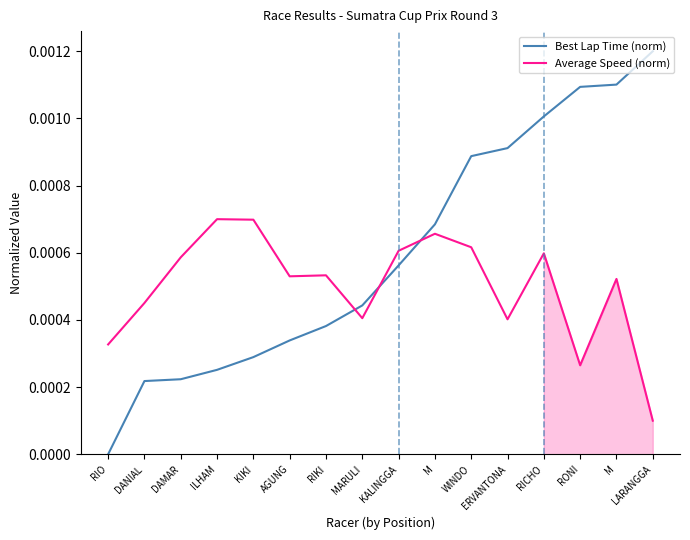

List the series in order of their peak value, lowest first.

Average Speed (norm), Best Lap Time (norm)